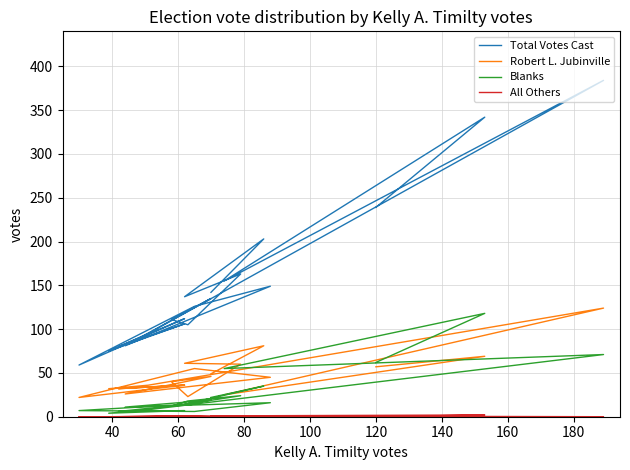

List the series in order of their peak value, lowest first.

All Others, Blanks, Robert L. Jubinville, Total Votes Cast